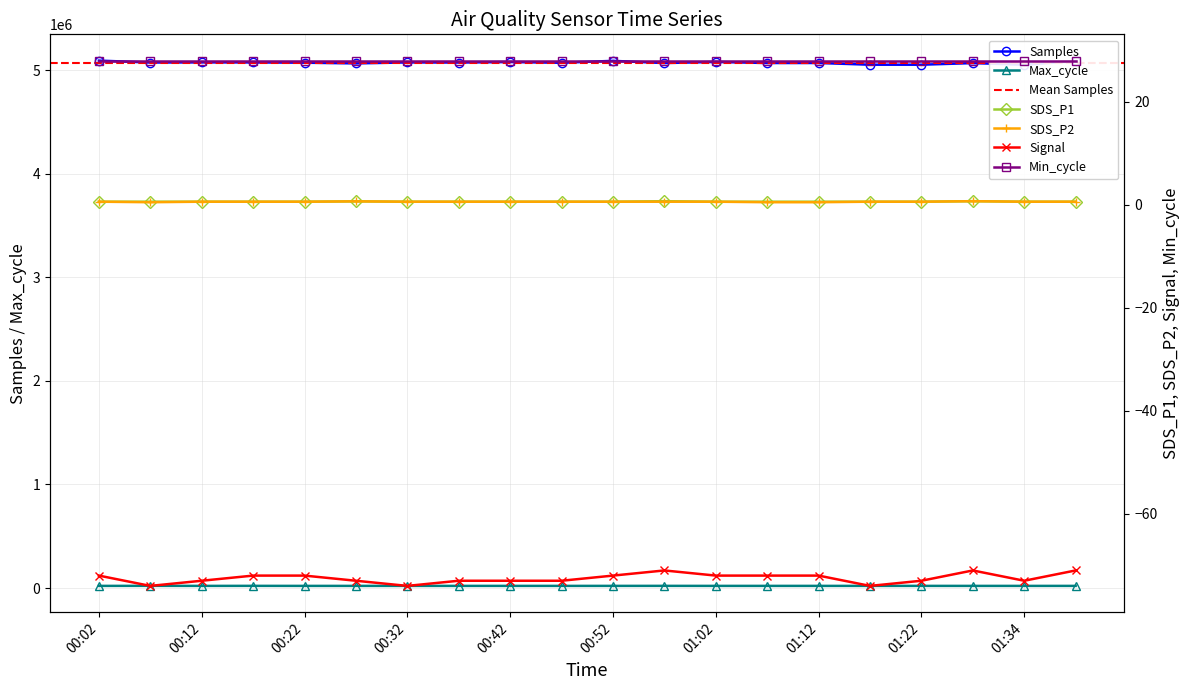

What is the label of the 17th point from the right?

00:17